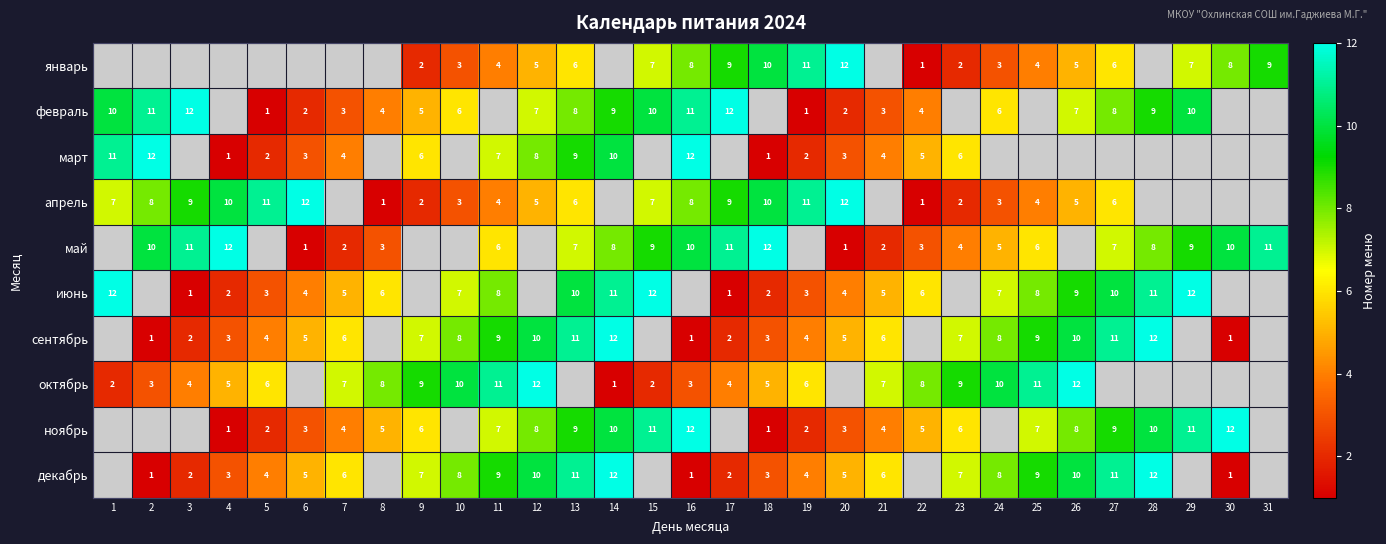

The value of декабрь at 20 is 5. True or false?

True